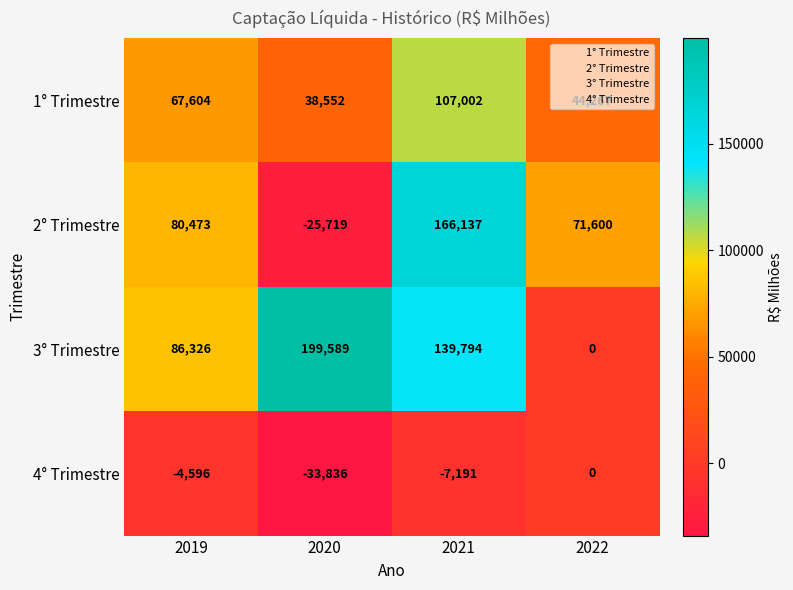

Between 2020 and 2021, which series saw the biggest shift?

2° Trimestre